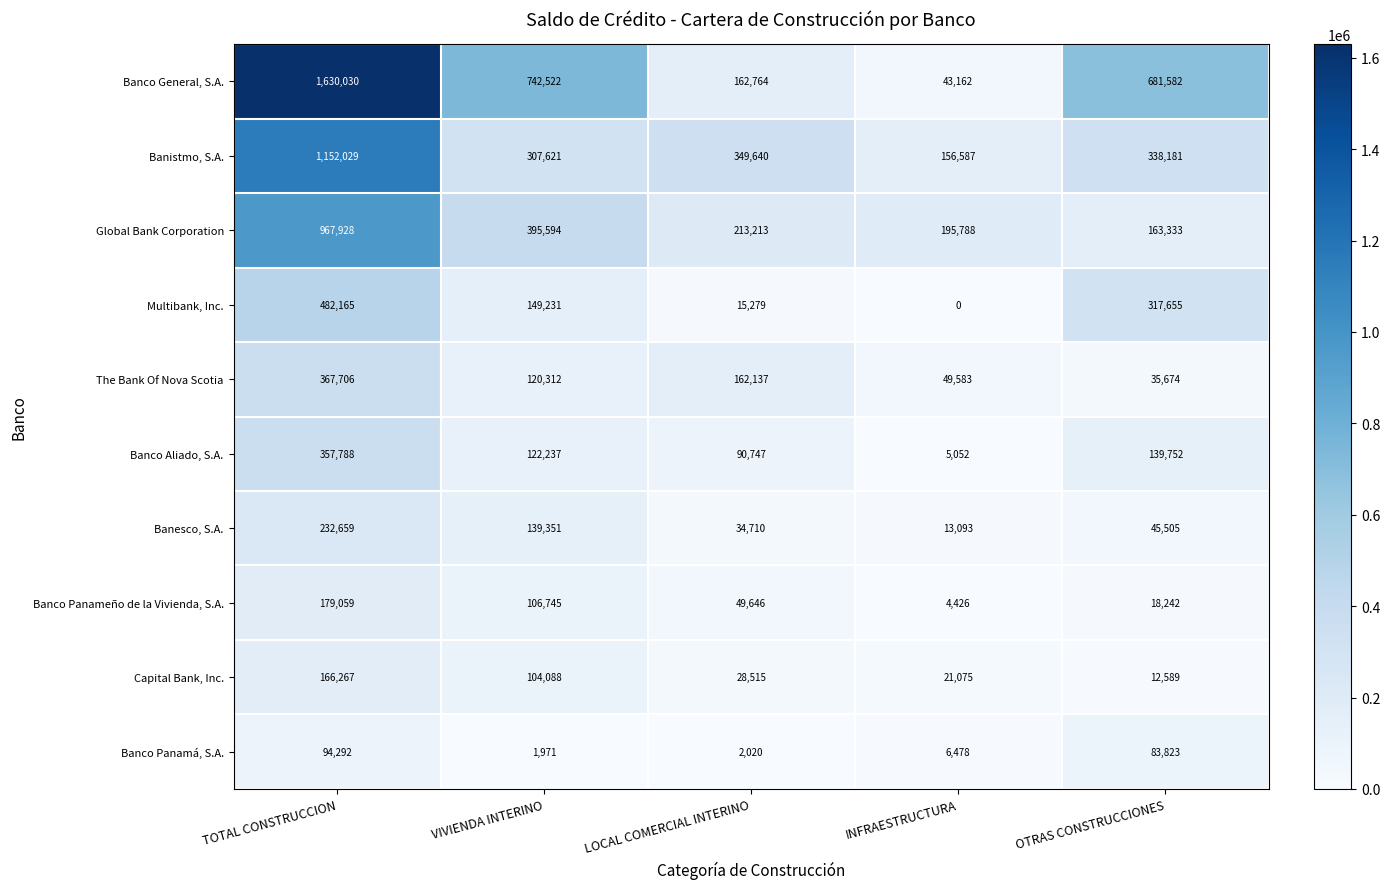

Where does the Banco Panameño de la Vivienda, S.A. series first go above 49646?

TOTAL CONSTRUCCION